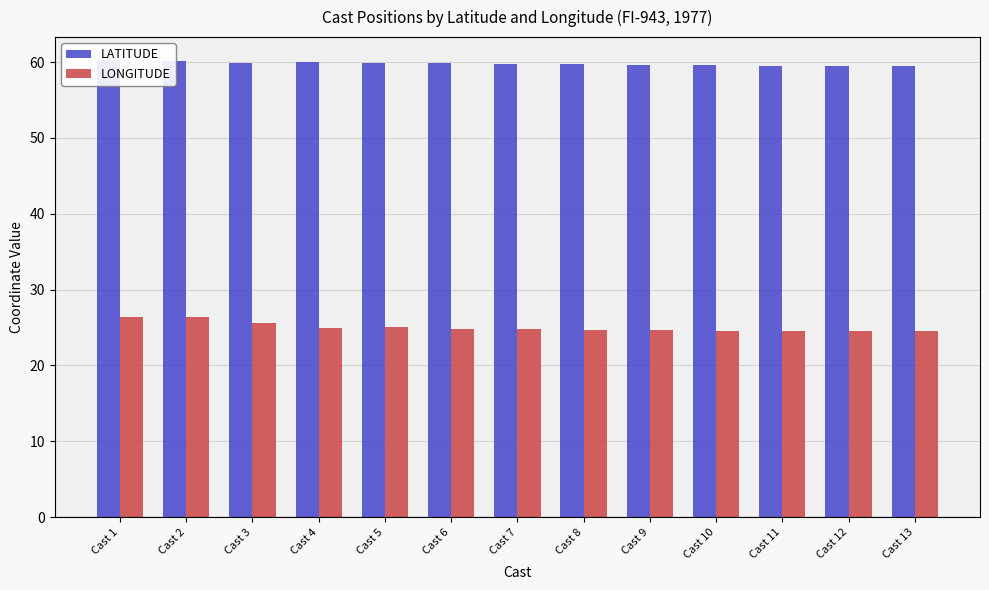

Which label corresponds to the smallest value in the chart?

Cast 13